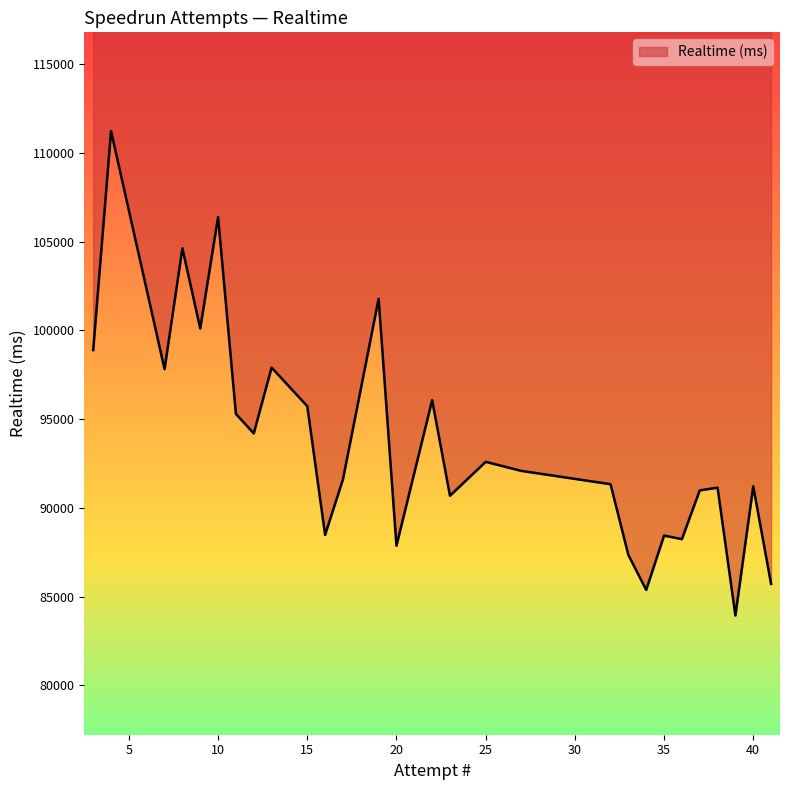

What is the change in value from 25 to 8?

+12027